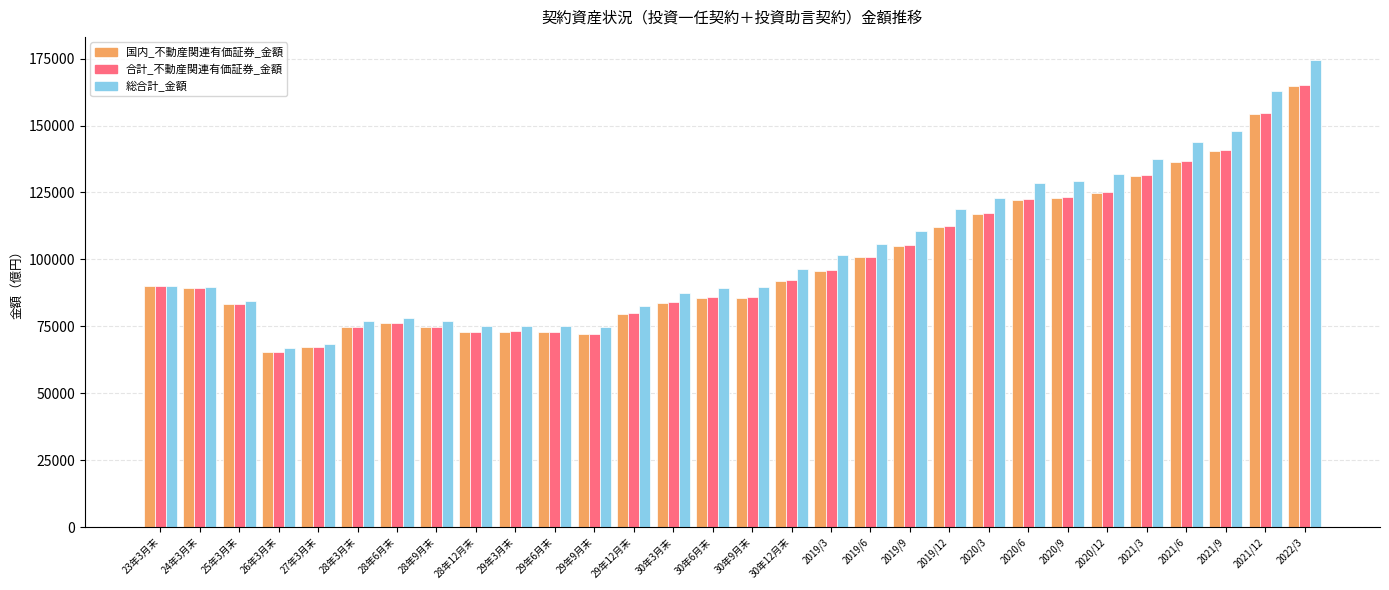

Are the bars horizontal?

No